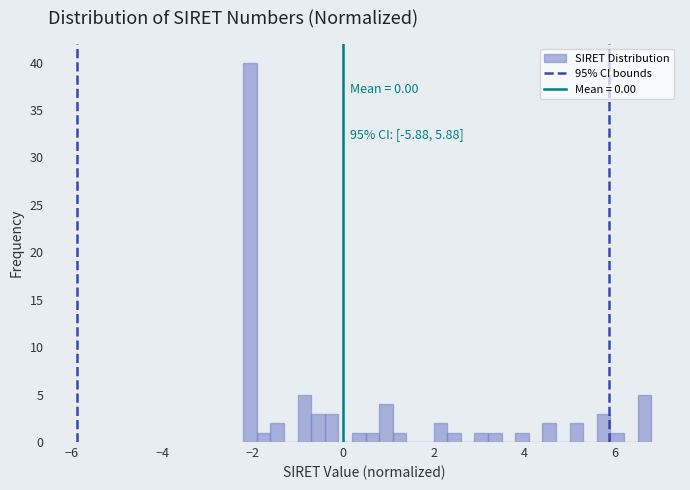

Read against the x-axis, roughly where is the centre of the tallest bar?

-2.0